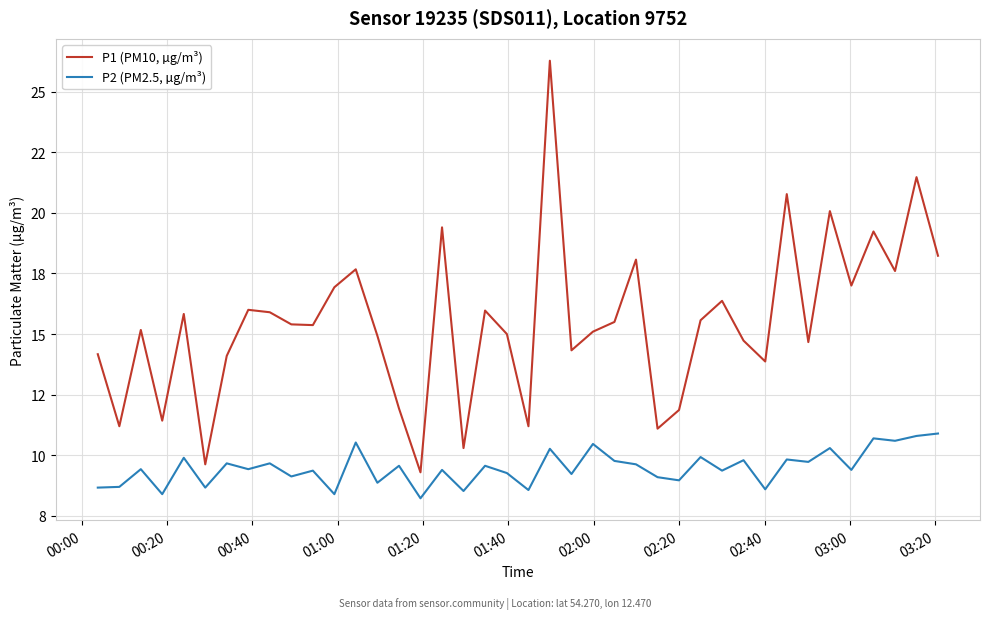

Does the chart display data point markers on the line(s)?

No